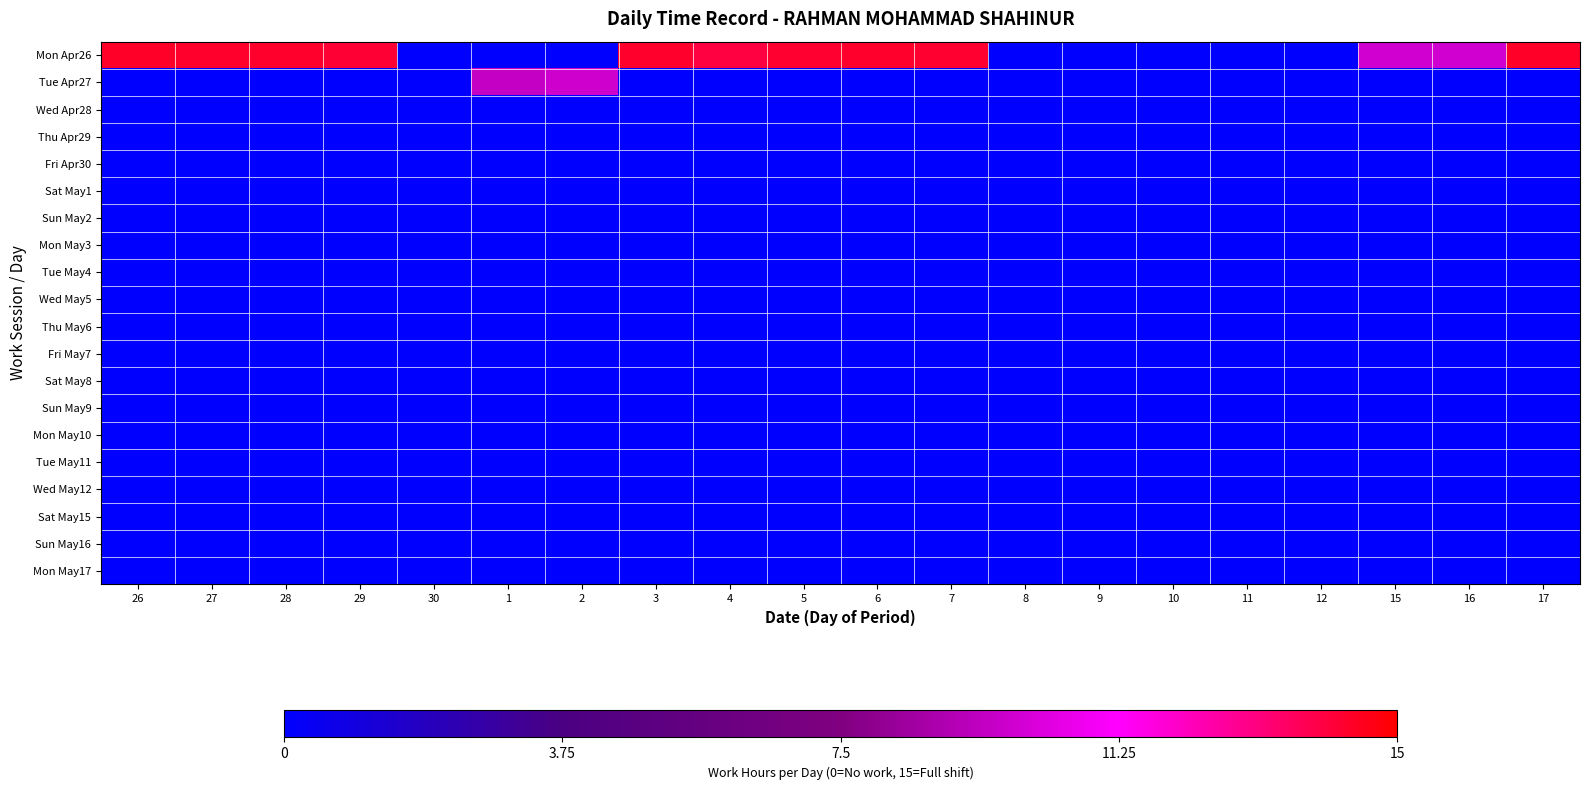

Reading left to right, transcribe all the data shown in this chart.

Mon Apr26: 26=95.7	27=95.3	28=95.4	29=94.8	30=0.0	1=0.0	2=0.0	3=95.4	4=93.5	5=95.1	6=95.5	7=95.1	8=0.0	9=0.0	10=0.0	11=0.0	12=0.0	15=65.7	16=65.9	17=95.9
Tue Apr27: 26=0.0	27=0.0	28=0.0	29=0.0	30=0.0	1=63.7	2=65.3	3=0.0	4=0.0	5=0.0	6=0.0	7=0.0	8=0.0	9=0.0	10=0.0	11=0.0	12=0.0	15=0.0	16=0.0	17=0.0
Wed Apr28: 26=0.0	27=0.0	28=0.0	29=0.0	30=0.0	1=0.0	2=0.0	3=0.0	4=0.0	5=0.0	6=0.0	7=0.0	8=0.0	9=0.0	10=0.0	11=0.0	12=0.0	15=0.0	16=0.0	17=0.0
Thu Apr29: 26=0.0	27=0.0	28=0.0	29=0.0	30=0.0	1=0.0	2=0.0	3=0.0	4=0.0	5=0.0	6=0.0	7=0.0	8=0.0	9=0.0	10=0.0	11=0.0	12=0.0	15=0.0	16=0.0	17=0.0
Fri Apr30: 26=0.0	27=0.0	28=0.0	29=0.0	30=0.0	1=0.0	2=0.0	3=0.0	4=0.0	5=0.0	6=0.0	7=0.0	8=0.0	9=0.0	10=0.0	11=0.0	12=0.0	15=0.0	16=0.0	17=0.0
Sat May1: 26=0.0	27=0.0	28=0.0	29=0.0	30=0.0	1=0.0	2=0.0	3=0.0	4=0.0	5=0.0	6=0.0	7=0.0	8=0.0	9=0.0	10=0.0	11=0.0	12=0.0	15=0.0	16=0.0	17=0.0
Sun May2: 26=0.0	27=0.0	28=0.0	29=0.0	30=0.0	1=0.0	2=0.0	3=0.0	4=0.0	5=0.0	6=0.0	7=0.0	8=0.0	9=0.0	10=0.0	11=0.0	12=0.0	15=0.0	16=0.0	17=0.0
Mon May3: 26=0.0	27=0.0	28=0.0	29=0.0	30=0.0	1=0.0	2=0.0	3=0.0	4=0.0	5=0.0	6=0.0	7=0.0	8=0.0	9=0.0	10=0.0	11=0.0	12=0.0	15=0.0	16=0.0	17=0.0
Tue May4: 26=0.0	27=0.0	28=0.0	29=0.0	30=0.0	1=0.0	2=0.0	3=0.0	4=0.0	5=0.0	6=0.0	7=0.0	8=0.0	9=0.0	10=0.0	11=0.0	12=0.0	15=0.0	16=0.0	17=0.0
Wed May5: 26=0.0	27=0.0	28=0.0	29=0.0	30=0.0	1=0.0	2=0.0	3=0.0	4=0.0	5=0.0	6=0.0	7=0.0	8=0.0	9=0.0	10=0.0	11=0.0	12=0.0	15=0.0	16=0.0	17=0.0
Thu May6: 26=0.0	27=0.0	28=0.0	29=0.0	30=0.0	1=0.0	2=0.0	3=0.0	4=0.0	5=0.0	6=0.0	7=0.0	8=0.0	9=0.0	10=0.0	11=0.0	12=0.0	15=0.0	16=0.0	17=0.0
Fri May7: 26=0.0	27=0.0	28=0.0	29=0.0	30=0.0	1=0.0	2=0.0	3=0.0	4=0.0	5=0.0	6=0.0	7=0.0	8=0.0	9=0.0	10=0.0	11=0.0	12=0.0	15=0.0	16=0.0	17=0.0
Sat May8: 26=0.0	27=0.0	28=0.0	29=0.0	30=0.0	1=0.0	2=0.0	3=0.0	4=0.0	5=0.0	6=0.0	7=0.0	8=0.0	9=0.0	10=0.0	11=0.0	12=0.0	15=0.0	16=0.0	17=0.0
Sun May9: 26=0.0	27=0.0	28=0.0	29=0.0	30=0.0	1=0.0	2=0.0	3=0.0	4=0.0	5=0.0	6=0.0	7=0.0	8=0.0	9=0.0	10=0.0	11=0.0	12=0.0	15=0.0	16=0.0	17=0.0
Mon May10: 26=0.0	27=0.0	28=0.0	29=0.0	30=0.0	1=0.0	2=0.0	3=0.0	4=0.0	5=0.0	6=0.0	7=0.0	8=0.0	9=0.0	10=0.0	11=0.0	12=0.0	15=0.0	16=0.0	17=0.0
Tue May11: 26=0.0	27=0.0	28=0.0	29=0.0	30=0.0	1=0.0	2=0.0	3=0.0	4=0.0	5=0.0	6=0.0	7=0.0	8=0.0	9=0.0	10=0.0	11=0.0	12=0.0	15=0.0	16=0.0	17=0.0
Wed May12: 26=0.0	27=0.0	28=0.0	29=0.0	30=0.0	1=0.0	2=0.0	3=0.0	4=0.0	5=0.0	6=0.0	7=0.0	8=0.0	9=0.0	10=0.0	11=0.0	12=0.0	15=0.0	16=0.0	17=0.0
Sat May15: 26=0.0	27=0.0	28=0.0	29=0.0	30=0.0	1=0.0	2=0.0	3=0.0	4=0.0	5=0.0	6=0.0	7=0.0	8=0.0	9=0.0	10=0.0	11=0.0	12=0.0	15=0.0	16=0.0	17=0.0
Sun May16: 26=0.0	27=0.0	28=0.0	29=0.0	30=0.0	1=0.0	2=0.0	3=0.0	4=0.0	5=0.0	6=0.0	7=0.0	8=0.0	9=0.0	10=0.0	11=0.0	12=0.0	15=0.0	16=0.0	17=0.0
Mon May17: 26=0.0	27=0.0	28=0.0	29=0.0	30=0.0	1=0.0	2=0.0	3=0.0	4=0.0	5=0.0	6=0.0	7=0.0	8=0.0	9=0.0	10=0.0	11=0.0	12=0.0	15=0.0	16=0.0	17=0.0